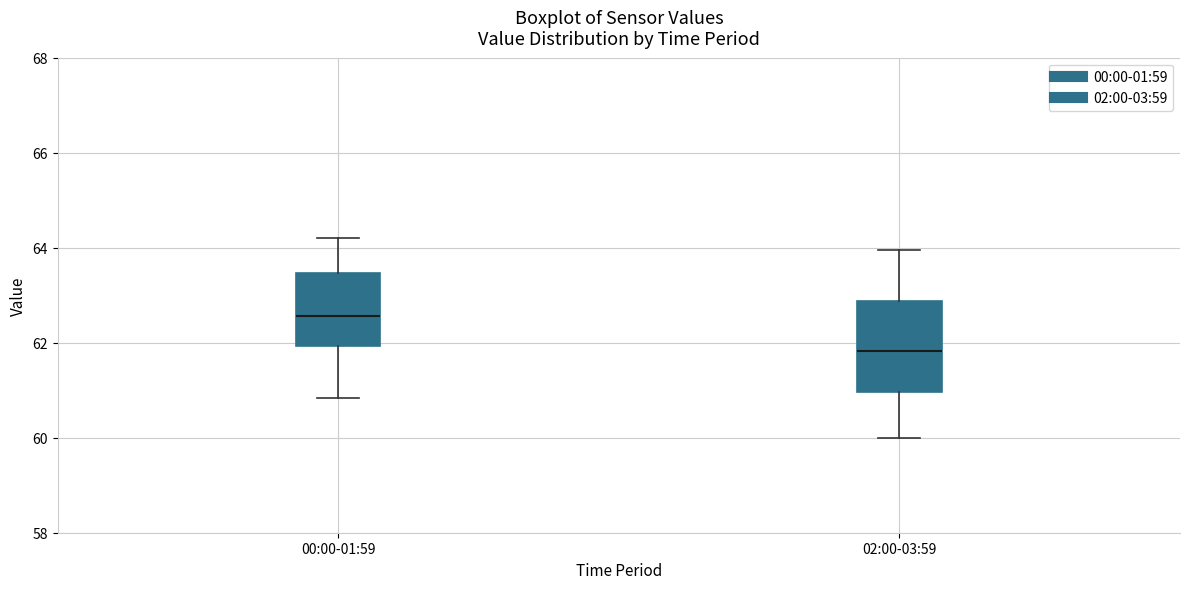

Which box's median line is the highest?

00:00-01:59